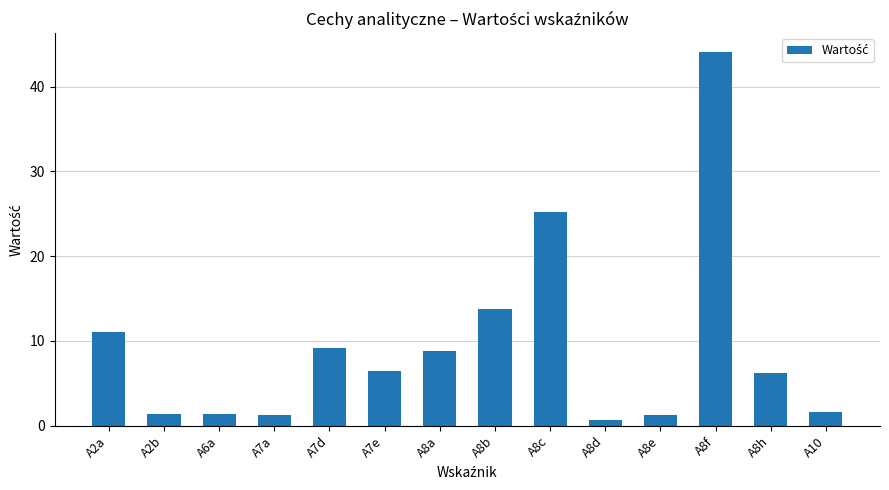

Which has a higher value, A8b or A2a?

A8b